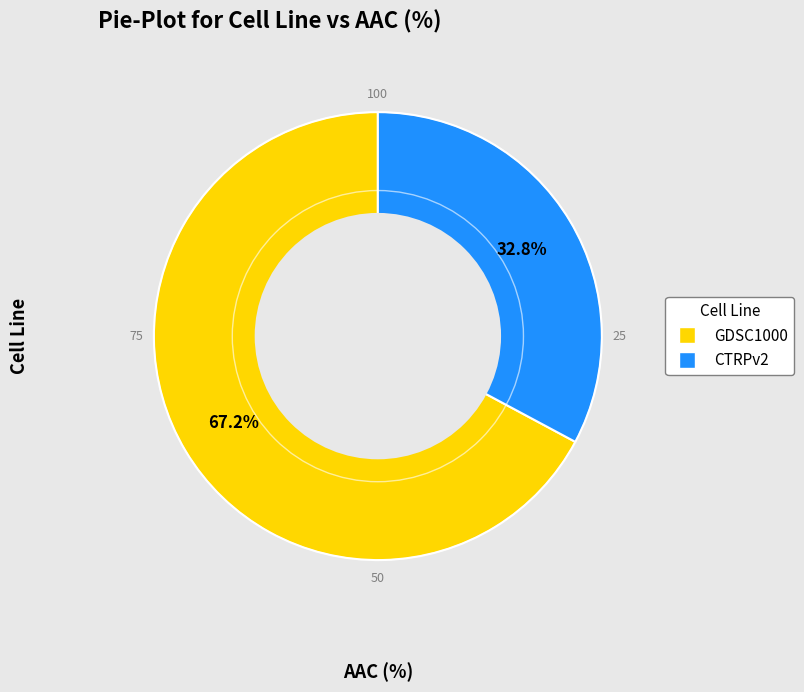

To the nearest percent, what percentage of the pie is CTRPv2?

33%